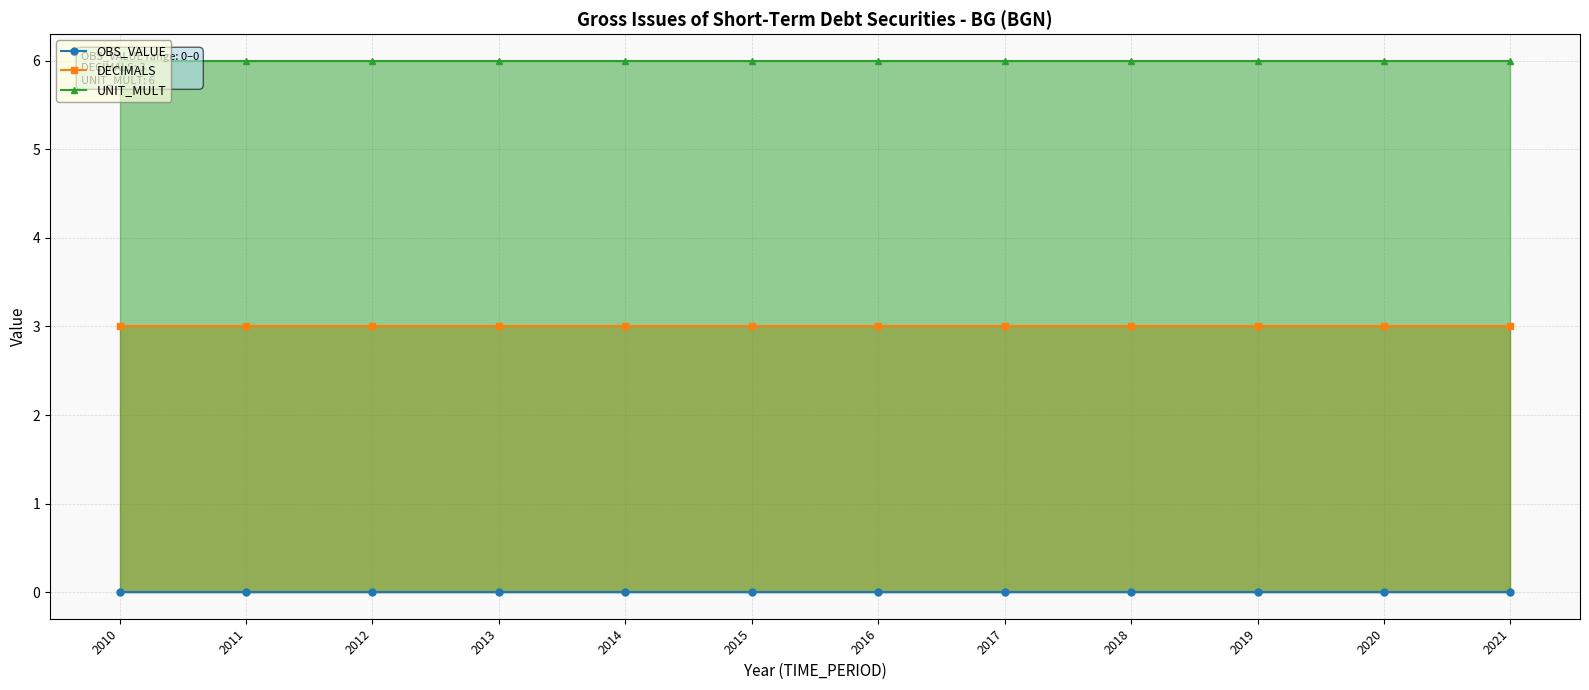

At 2018, list the series in order from smallest to largest.

OBS_VALUE, DECIMALS, UNIT_MULT